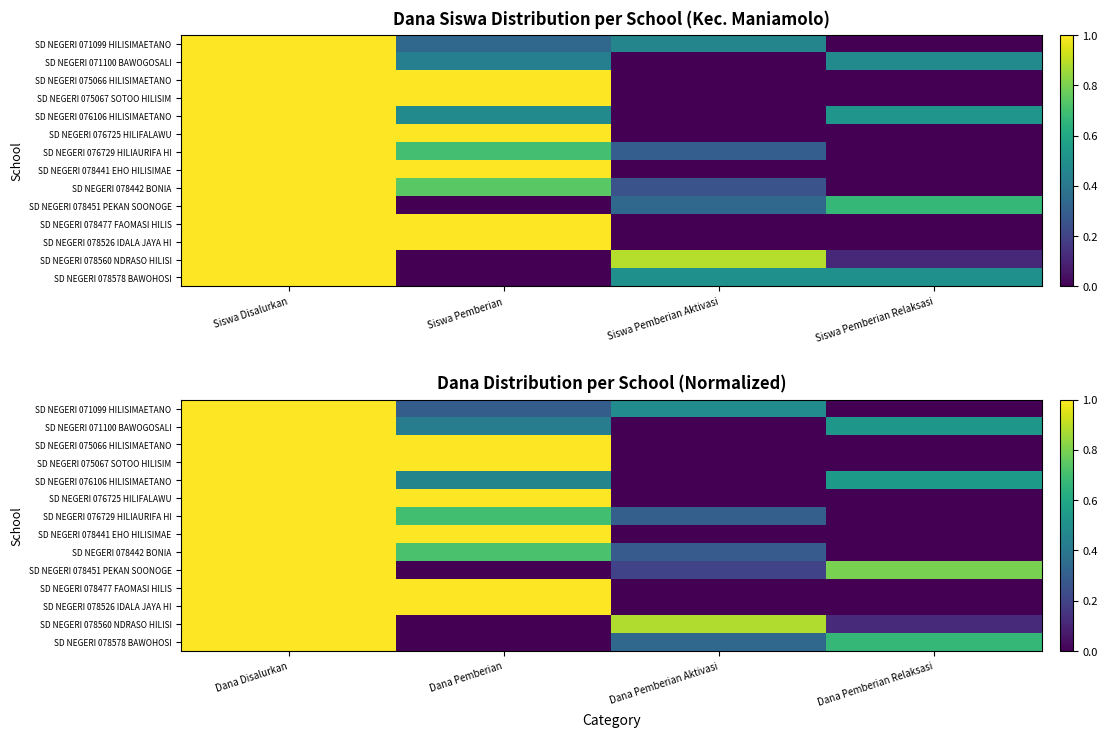

Is it true that SD NEGERI 078477 FAOMASI HILIS equals -0.5 at Dana Pemberian Aktivasi?

False